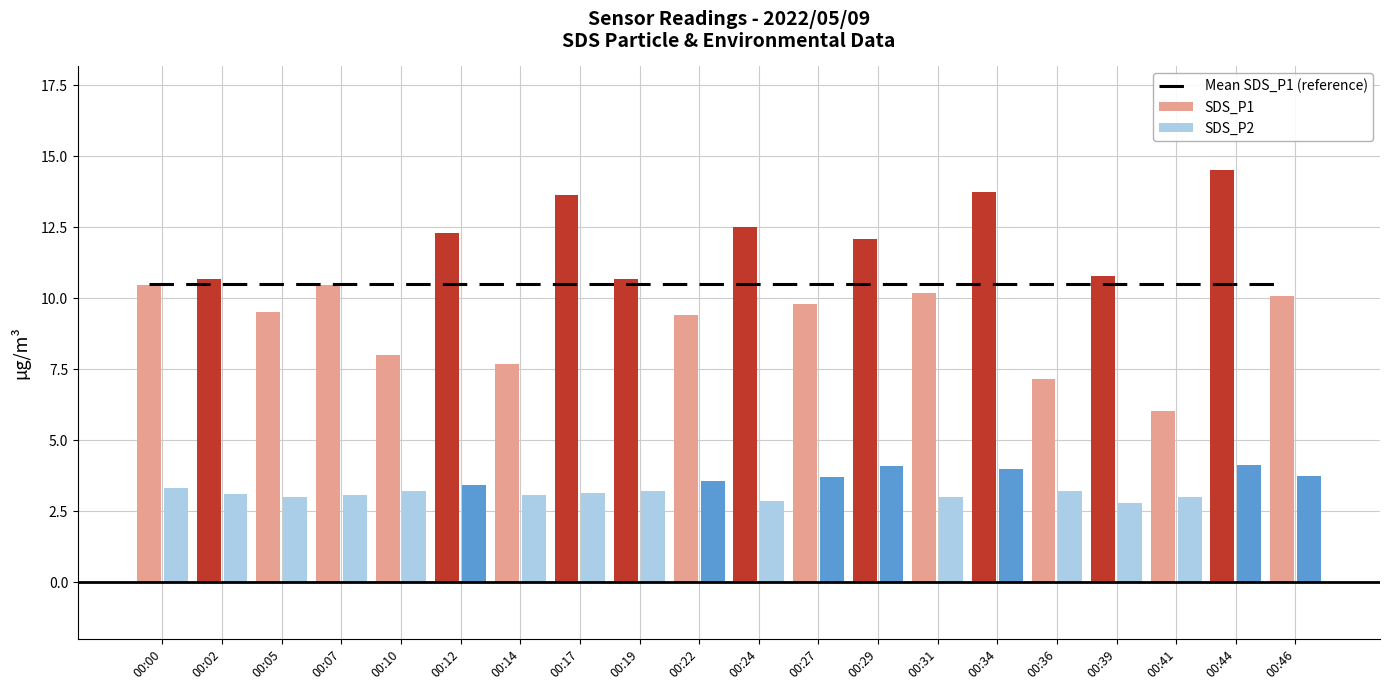

Which series has the largest total across all categories?

Mean SDS_P1 (reference)